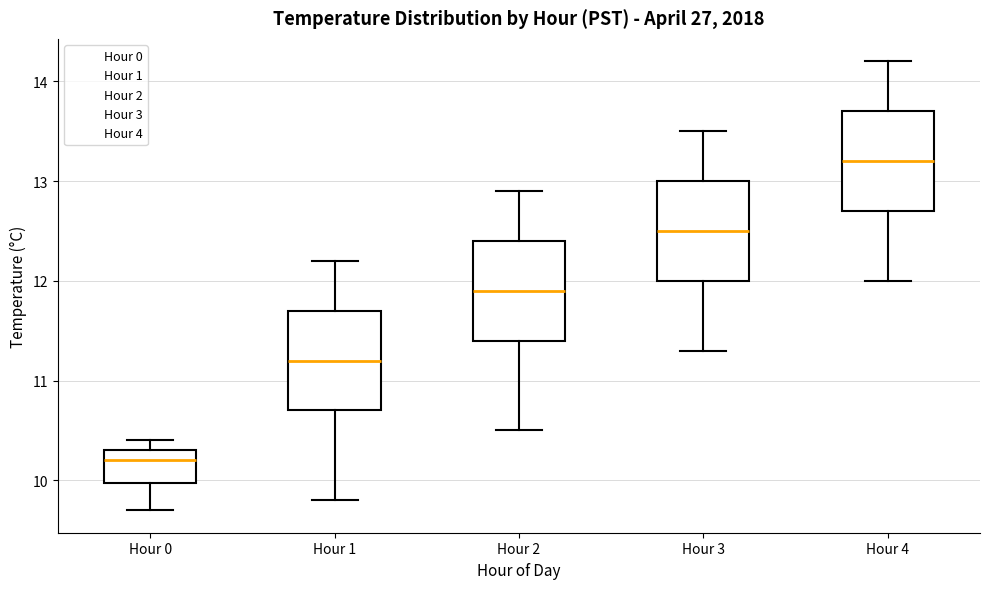

Reading left to right, read every box against the y-axis: the position of its median line, the range the box covers, and the ends of its whiskers. The values are not printed on the chart, so give them approximately, as read against the axis.

Hour 0: median 10.2, box 10.0 to 10.3, whiskers 9.7 to 10.4
Hour 1: median 11.2, box 10.7 to 11.7, whiskers 9.8 to 12.2
Hour 2: median 11.9, box 11.4 to 12.4, whiskers 10.5 to 12.9
Hour 3: median 12.5, box 12.0 to 13.0, whiskers 11.3 to 13.5
Hour 4: median 13.2, box 12.7 to 13.7, whiskers 12.0 to 14.2